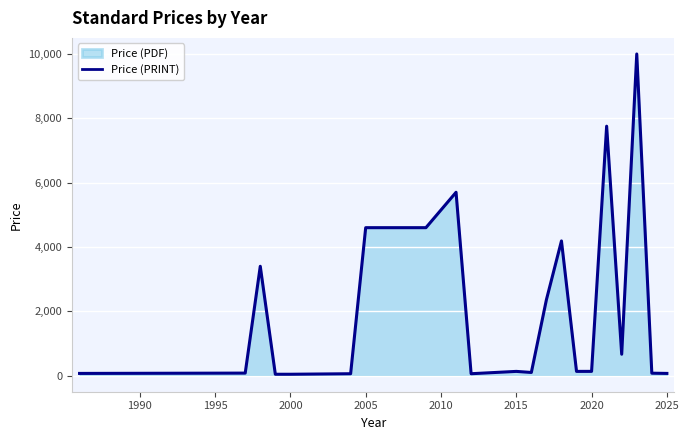

Reading left to right, list all the values displayed in this chart.

69.0	78.7	3400.0	43.0	43.0	59.4	4600.0	4600.0	5700.0	59.5	132.0	98.7	2358.9	4187.8	132.0	132.8	7755.0	665.5	10000.0	76.0	69.0